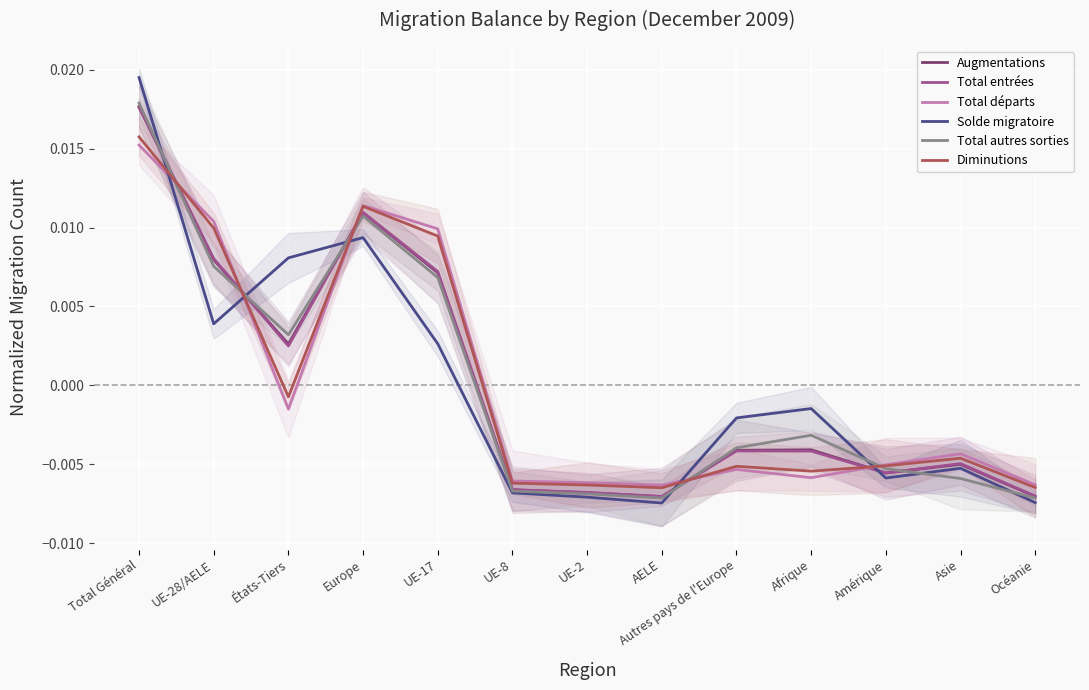

At which category is the sum across all series the highest?

Total Général